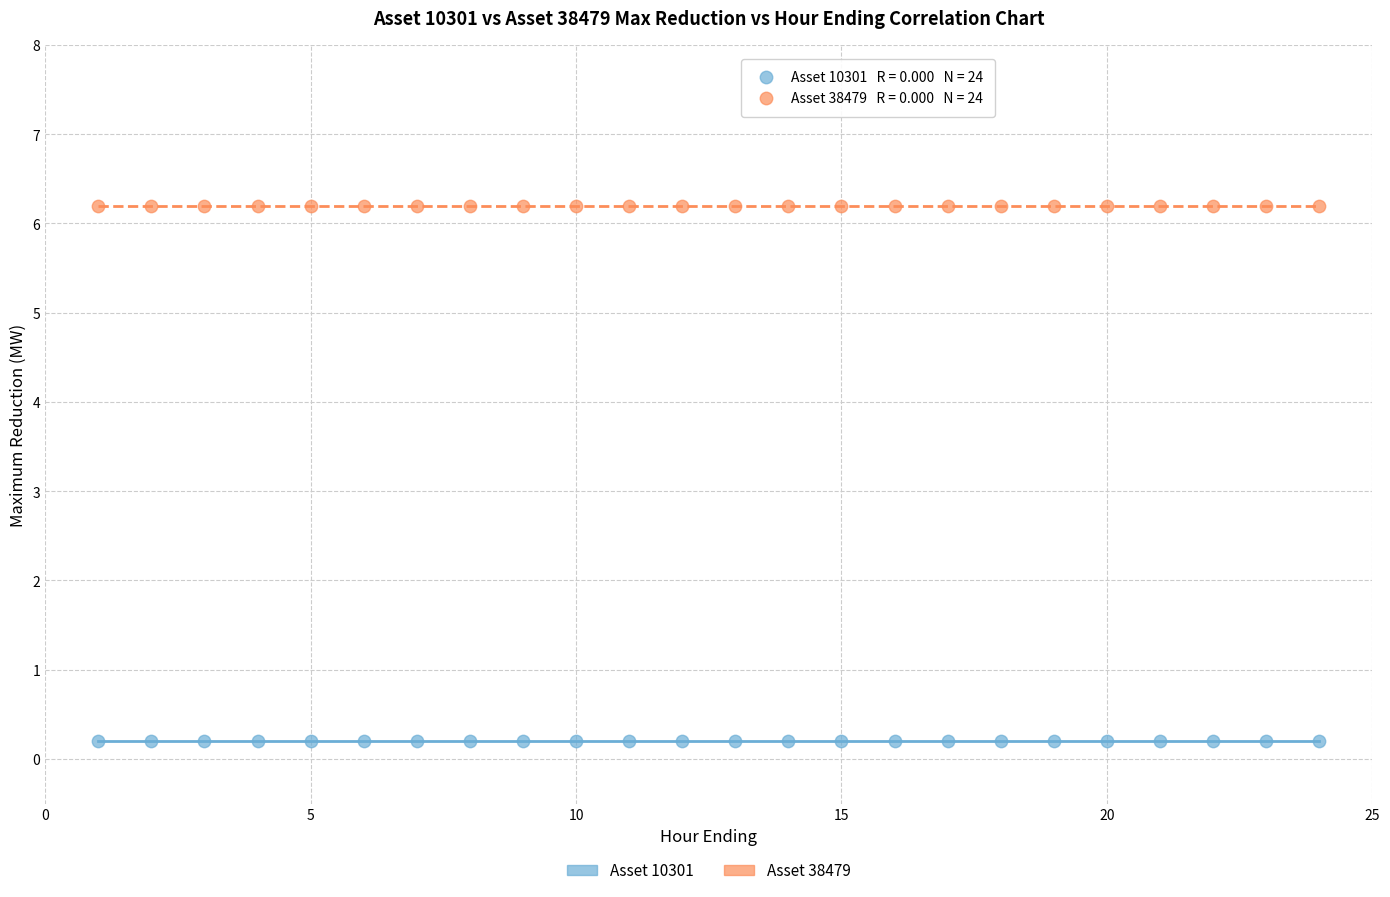

Which series reaches the minimum Y coordinate?

Asset 10301